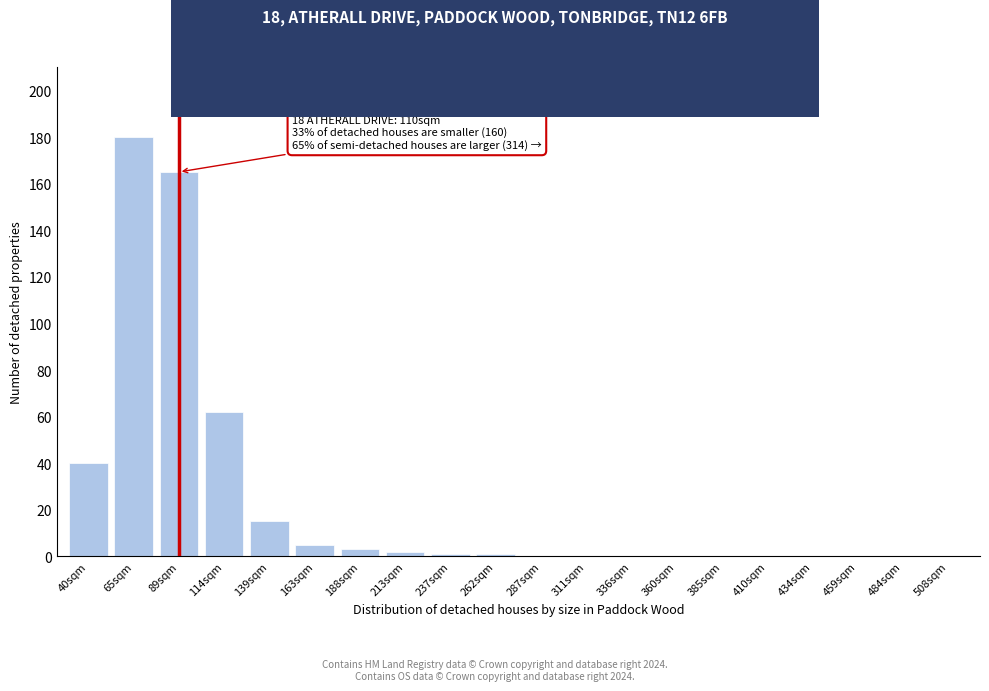

Reading left to right, what are all the values shown in this chart?

40sqm=40	65sqm=180	89sqm=165	114sqm=62	139sqm=15	163sqm=5	188sqm=3	213sqm=2	237sqm=1	262sqm=1	287sqm=0	311sqm=0	336sqm=0	360sqm=0	385sqm=0	410sqm=0	434sqm=0	459sqm=0	484sqm=0	508sqm=0